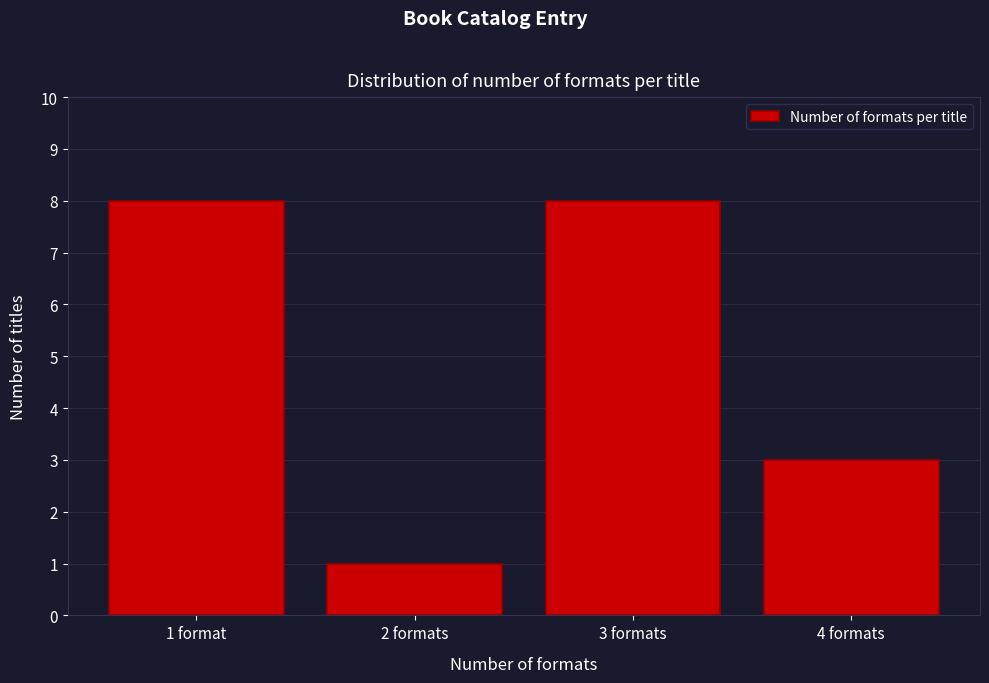

Reading left to right, what are all the values shown in this chart?

8	1	8	3